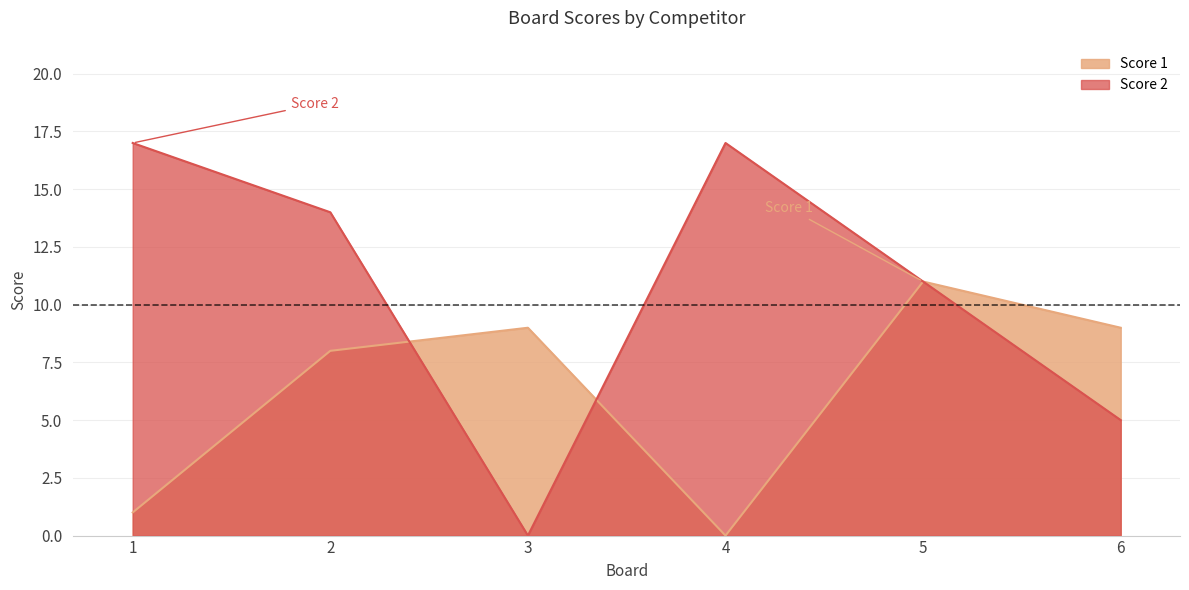

Reading right to left, extract all data points from this chart.

Score 1: 9	11	0	9	8	1
Score 2: 5	11	17	0	14	17